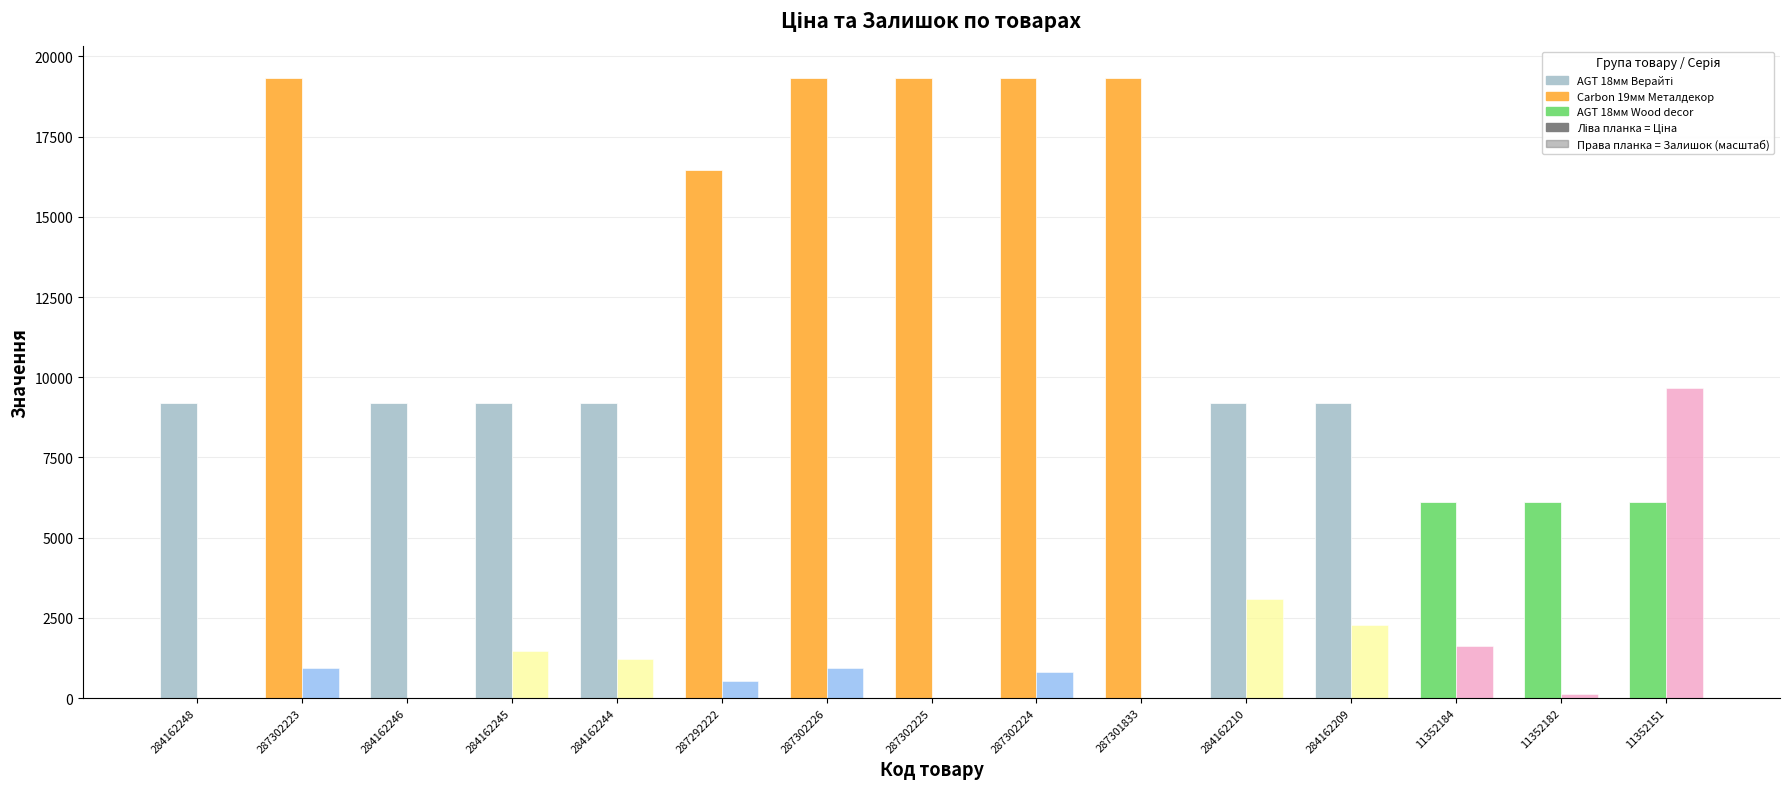

What is the greatest value displayed?

19343.1